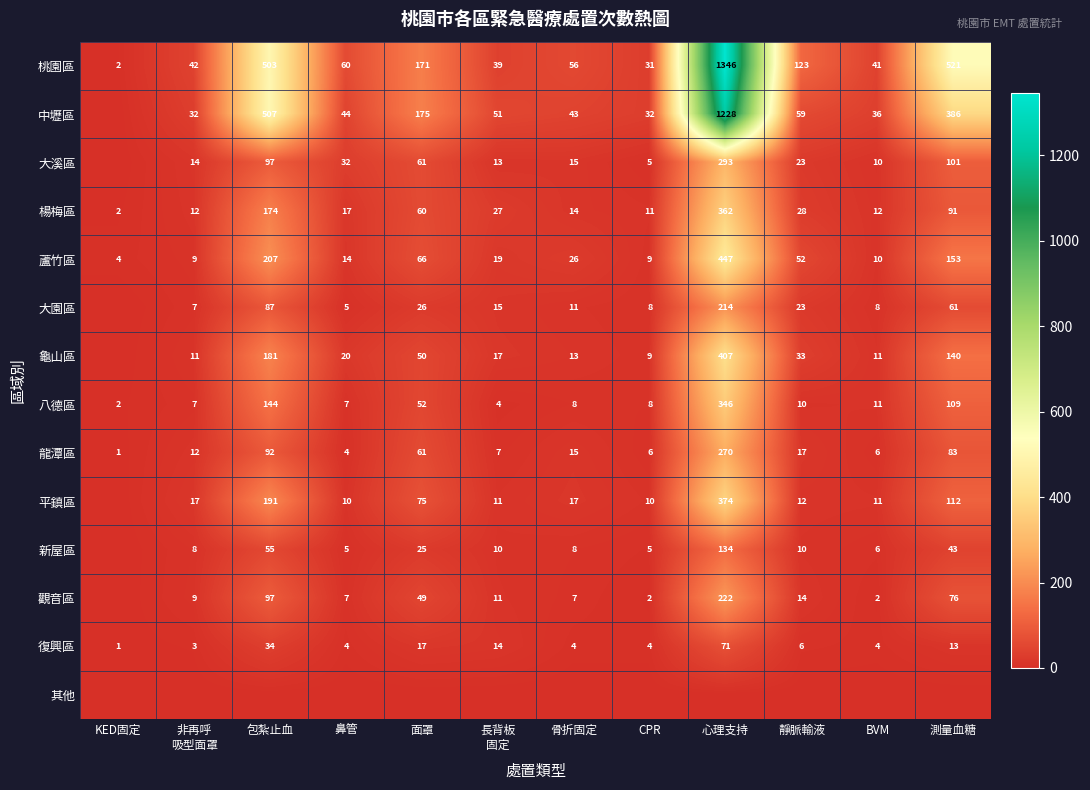

What is the sum of the 中壢區 values at CPR and 靜脈輸液?

91